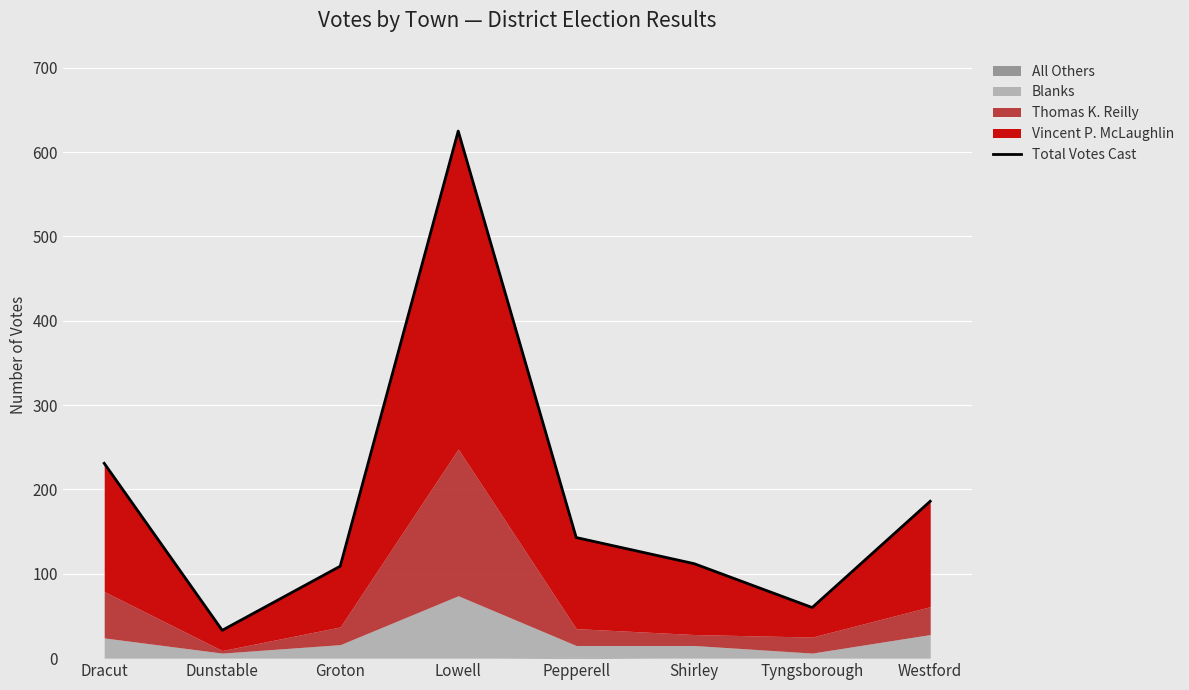

Read the value at Tyngsborough.

60